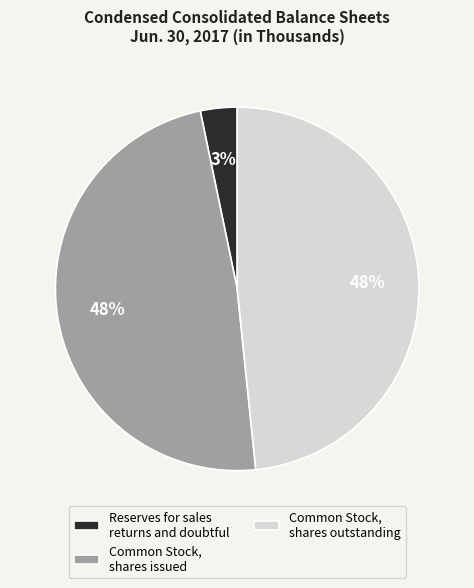

Is it true that Reserves for sales returns and doubtful is 3% of the pie?

True